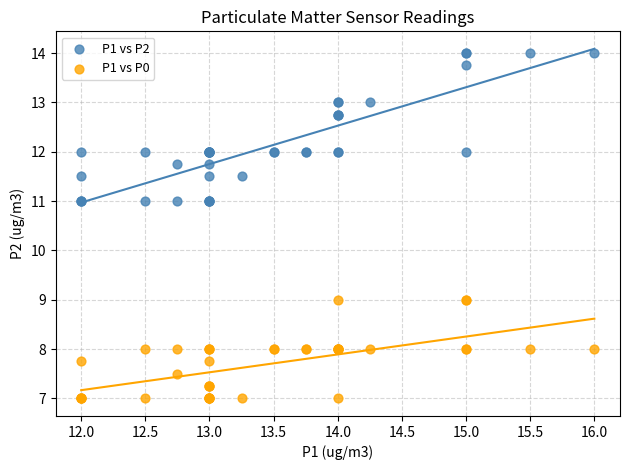

Which series reaches the minimum Y coordinate?

P1 vs P0